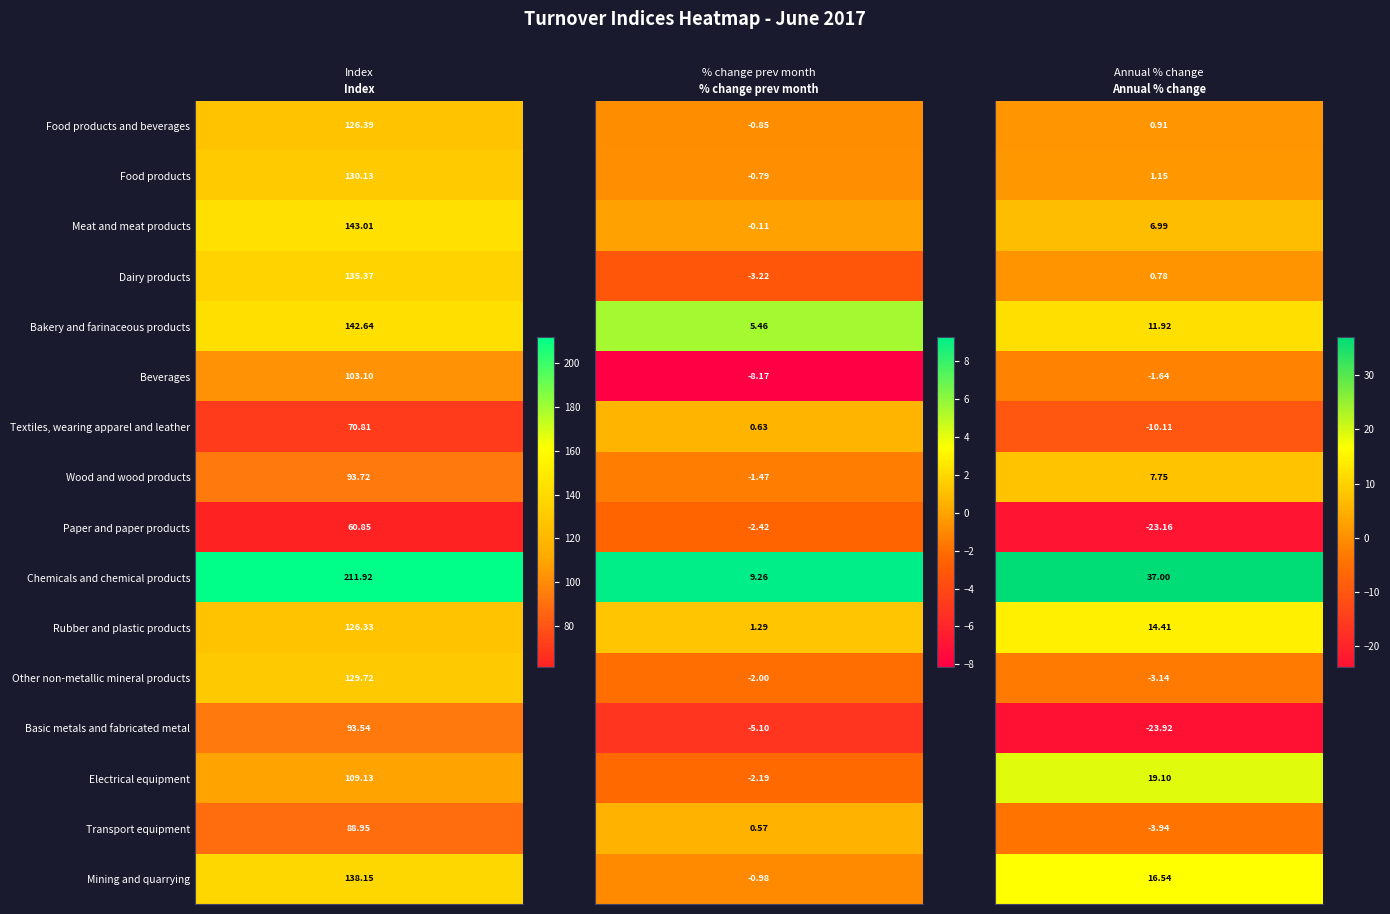

True or false: Rubber and plastic products has a value of 2.2 at Food products.

False